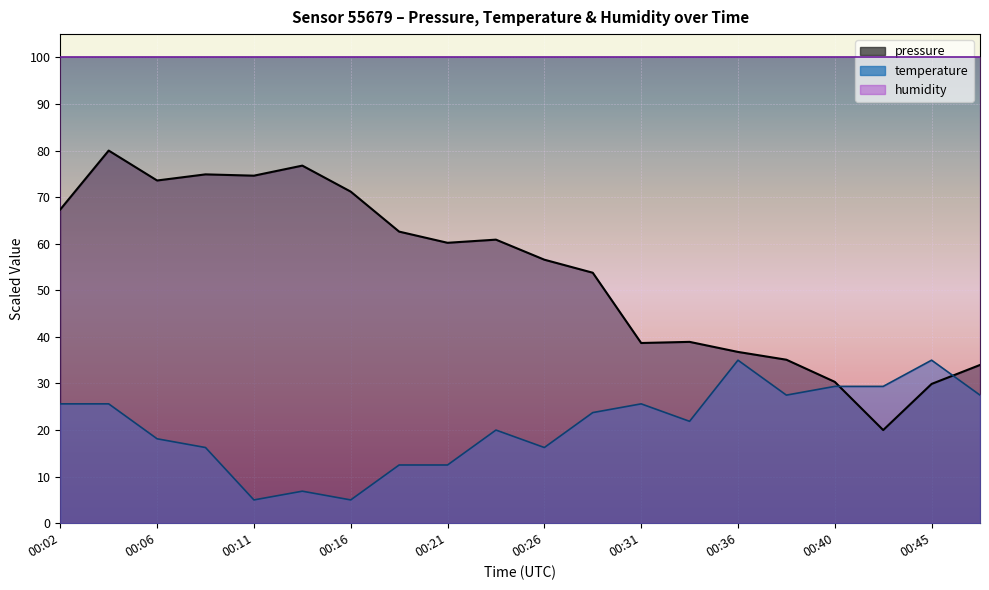

Reading right to left, transcribe all the data shown in this chart.

pressure: 00:48=34.0	00:45=29.9	00:43=20.0	00:40=30.3	00:38=35.1	00:36=36.8	00:33=38.9	00:31=38.7	00:28=53.8	00:26=56.6	00:23=60.9	00:21=60.2	00:19=62.6	00:16=71.2	00:14=76.8	00:11=74.6	00:09=74.9	00:06=73.6	00:04=80.0	00:02=67.4
temperature: 00:48=27.5	00:45=35.0	00:43=29.4	00:40=29.4	00:38=27.5	00:36=35.0	00:33=21.9	00:31=25.6	00:28=23.8	00:26=16.3	00:23=20.0	00:21=12.5	00:19=12.5	00:16=5.0	00:14=6.9	00:11=5.0	00:09=16.3	00:06=18.1	00:04=25.6	00:02=25.6